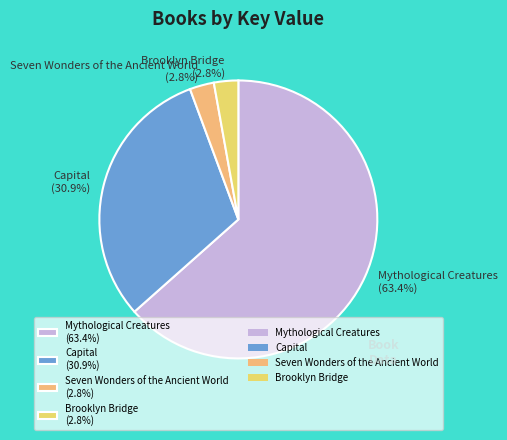

Combined, do Capital (30.9%) and Mythological Creatures (63.4%) account for over 50%?

Yes